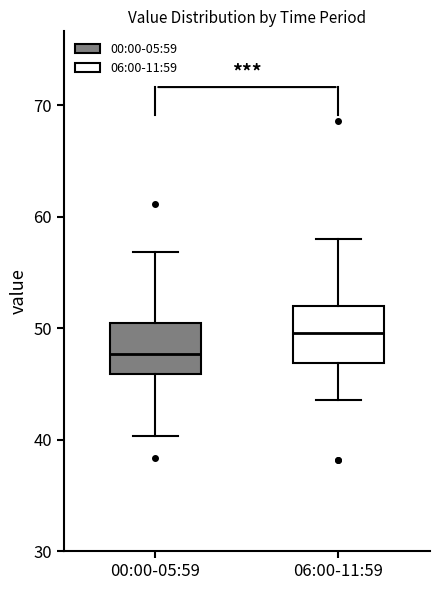

Which box has the lowest median line?

00:00-05:59